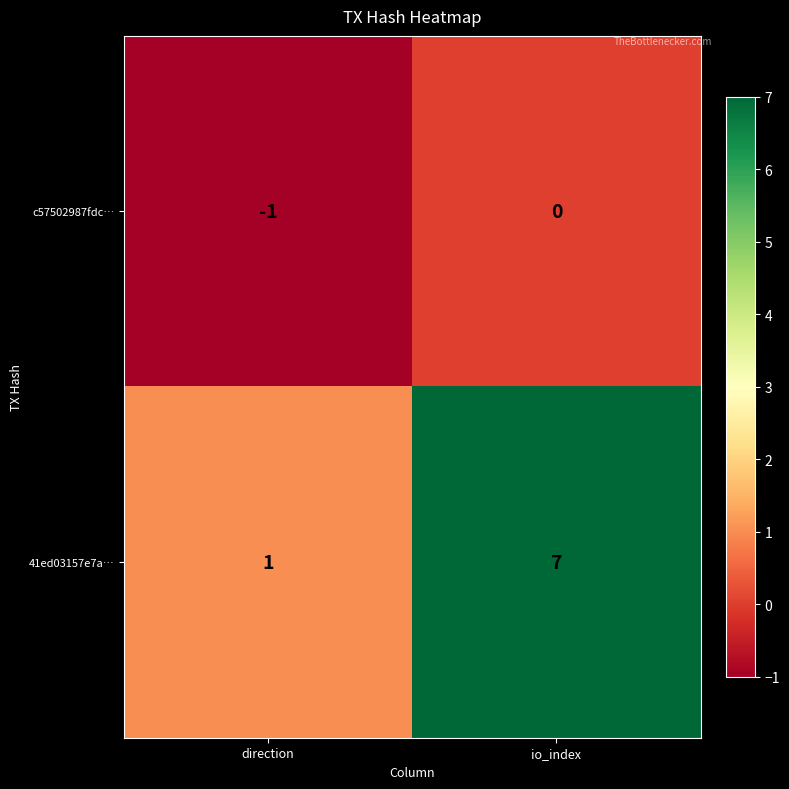

What is the sum of all 41ed03157e7a… values?

8